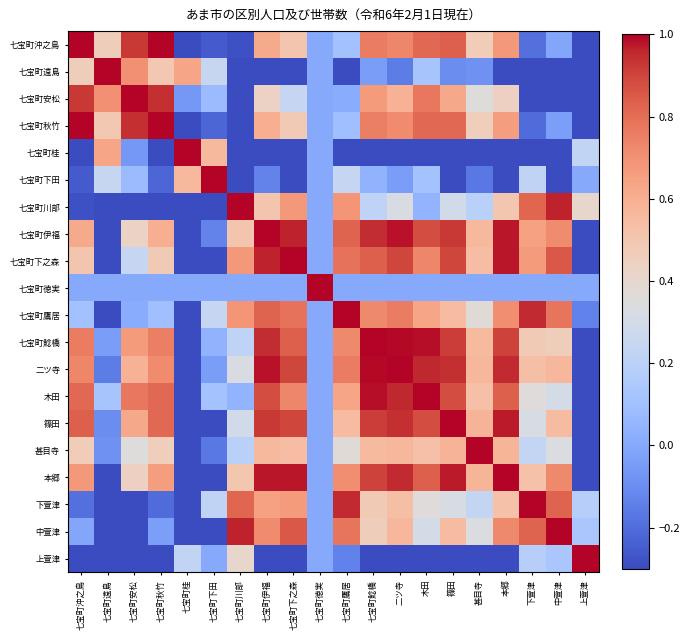

Which category has the highest value across all series?

七宝町遠島